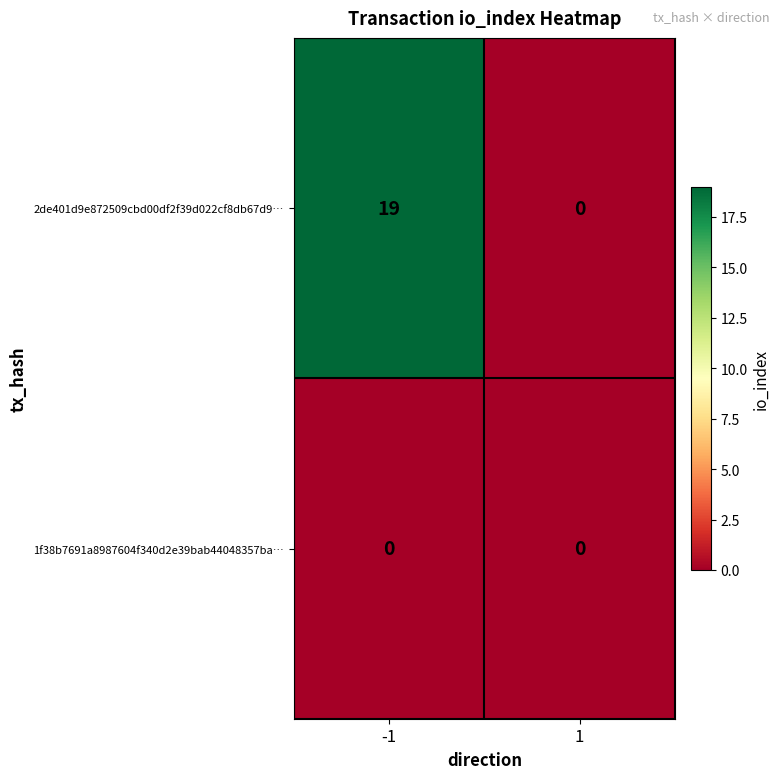

How many positive values does the 2de401d9e872509cbd00df2f39d022cf8db67d9… series have?

1